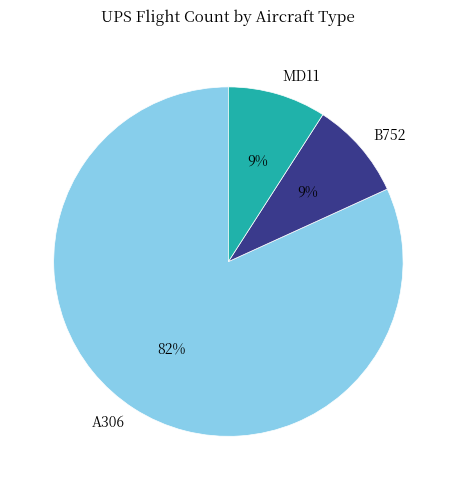

Combined, do A306 and MD11 account for over 50%?

Yes